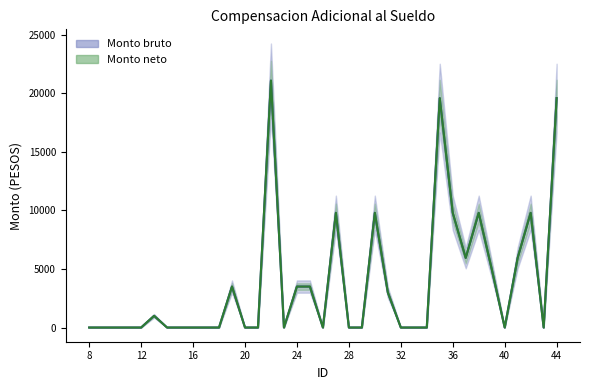

The Monto bruto series shows -10656 at 14. True or false?

False